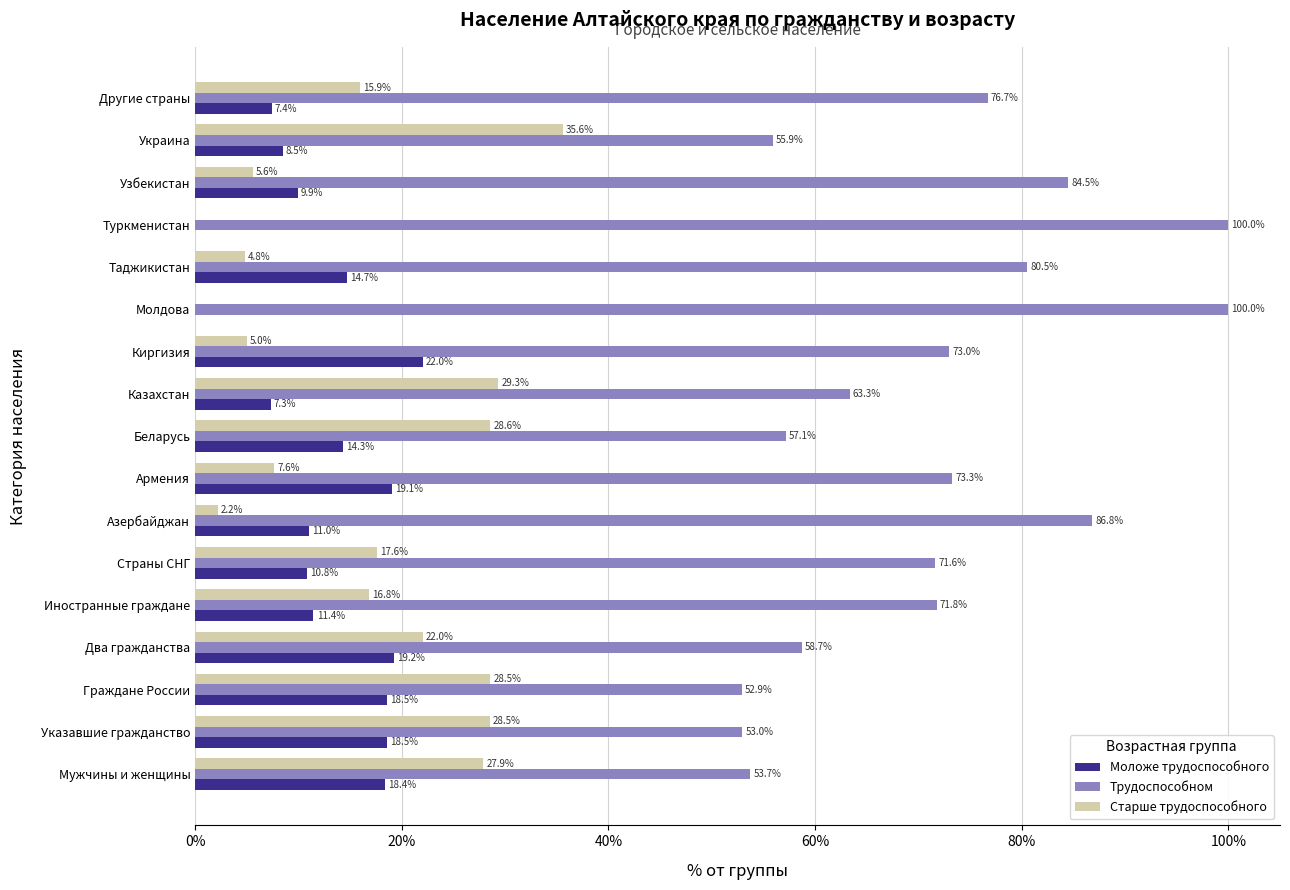

What is the total value across all series at Страны СНГ?

100.0